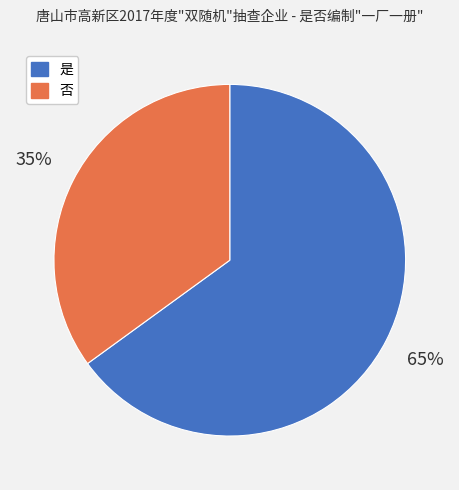

Is there a majority slice in this chart?

Yes